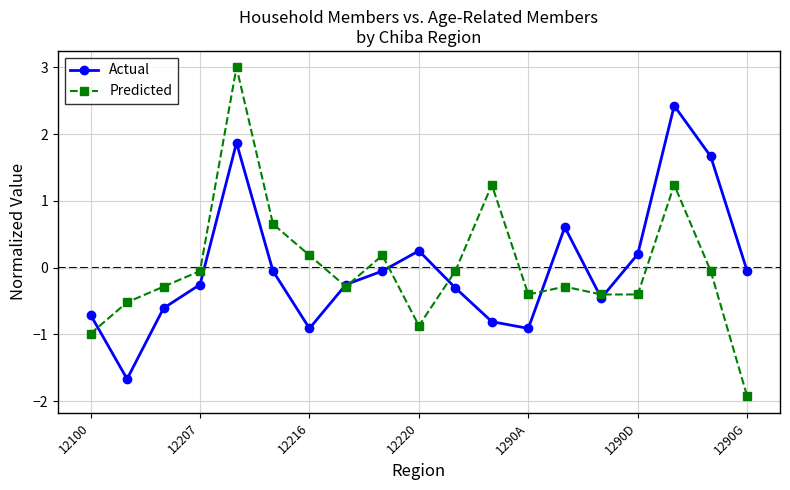

What is the lowest value of the Predicted series?

-1.9